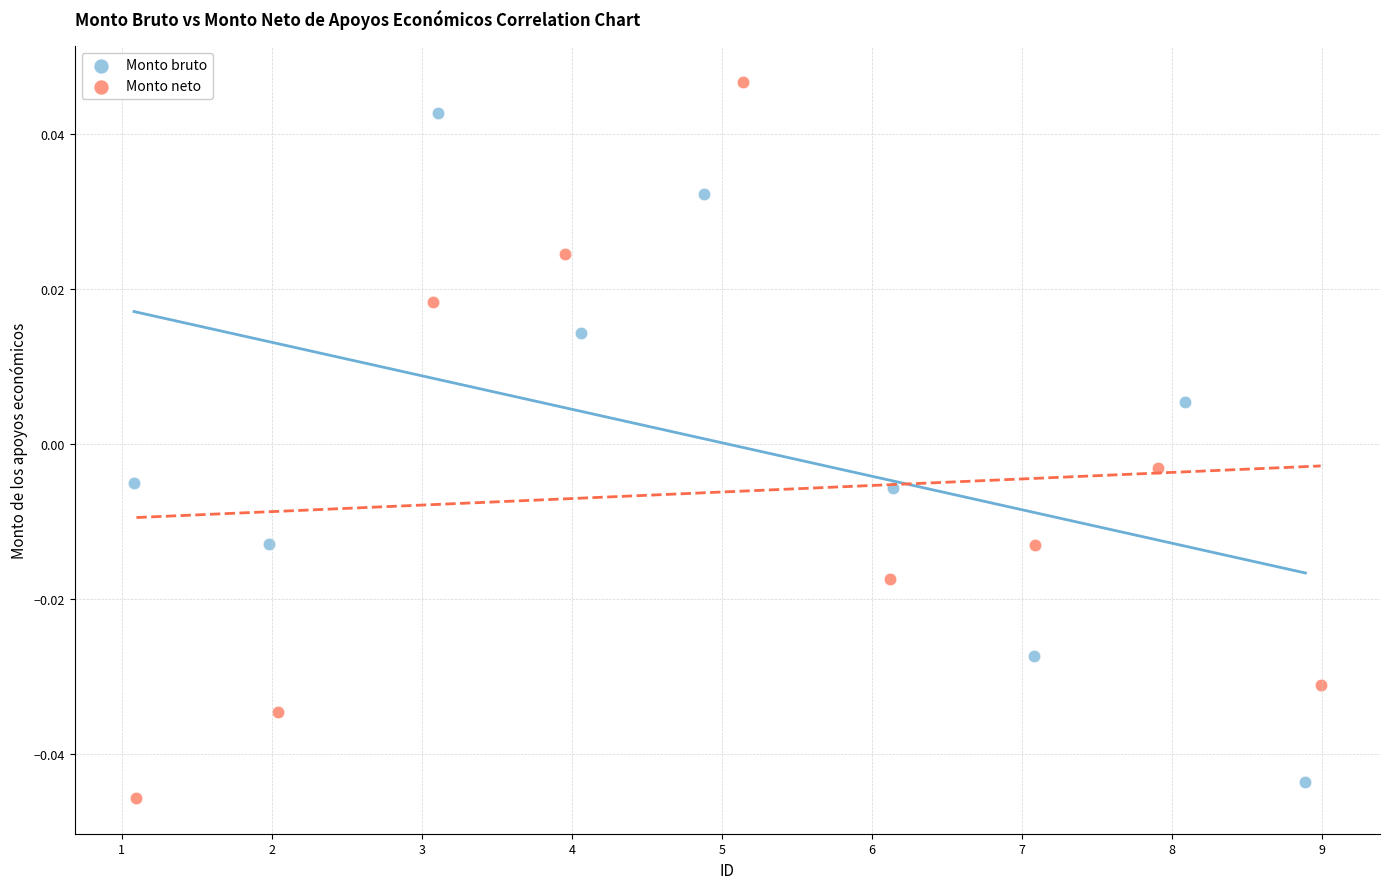

What are all the series names shown in the legend?

Monto bruto, Monto neto